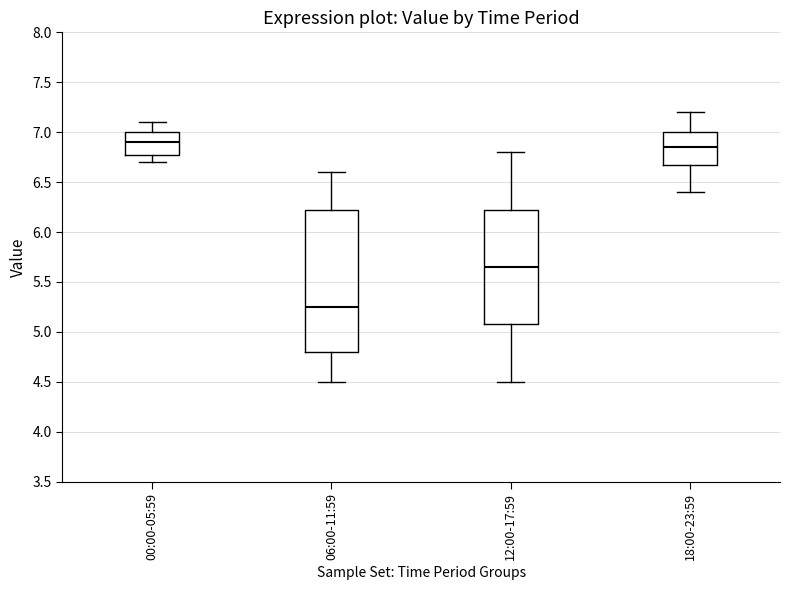

Reading left to right, transcribe this box plot: for each box, give where its median line is, the range the box spans, and where its two whiskers end, as read against the y-axis. The values are not printed on the chart, so give them approximately, as read against the axis.

00:00-05:59: median 6.90, box 6.80 to 7.00, whiskers 6.70 to 7.10
06:00-11:59: median 5.25, box 4.80 to 6.25, whiskers 4.50 to 6.60
12:00-17:59: median 5.65, box 5.10 to 6.25, whiskers 4.50 to 6.80
18:00-23:59: median 6.85, box 6.70 to 7.00, whiskers 6.40 to 7.20